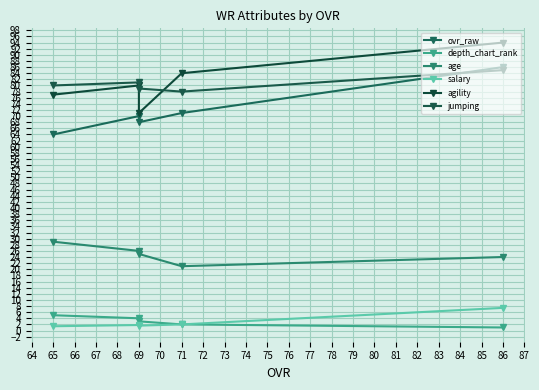

The value of agility at 71 is 50.7. True or false?

False